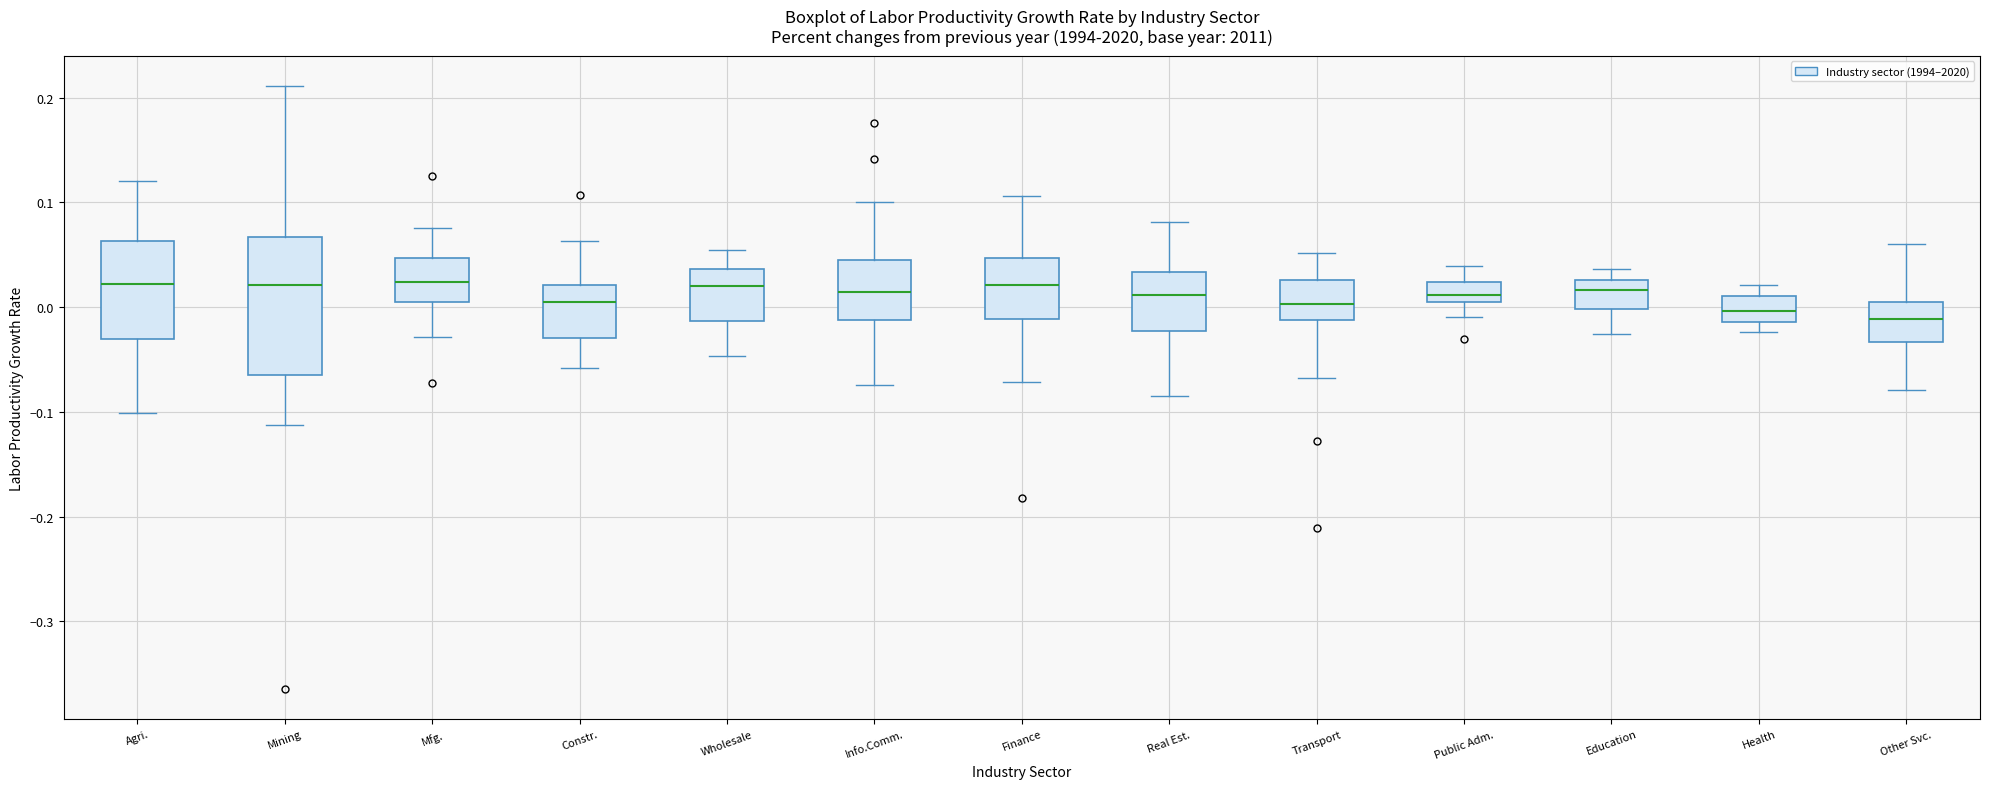

Reading left to right, read every box against the y-axis: the position of its median line, the range the box covers, and the ends of its whiskers. The values are not printed on the chart, so give them approximately, as read against the axis.

Agri.: median 0.02, box -0.03 to 0.06, whiskers -0.10 to 0.12
Mining: median 0.02, box -0.06 to 0.07, whiskers -0.11 to 0.21
Mfg.: median 0.02, box 0.01 to 0.05, whiskers -0.03 to 0.08
Constr.: median 0.01, box -0.03 to 0.02, whiskers -0.06 to 0.06
Wholesale: median 0.02, box -0.01 to 0.04, whiskers -0.05 to 0.05
Info.Comm.: median 0.01, box -0.01 to 0.05, whiskers -0.07 to 0.10
Finance: median 0.02, box -0.01 to 0.05, whiskers -0.07 to 0.11
Real Est.: median 0.01, box -0.02 to 0.03, whiskers -0.08 to 0.08
Transport: median 0.00, box -0.01 to 0.03, whiskers -0.07 to 0.05
Public Adm.: median 0.01, box 0.00 to 0.02, whiskers -0.01 to 0.04
Education: median 0.02, box 0.00 to 0.03, whiskers -0.03 to 0.04
Health: median 0.00, box -0.01 to 0.01, whiskers -0.02 to 0.02
Other Svc.: median -0.01, box -0.03 to 0.00, whiskers -0.08 to 0.06